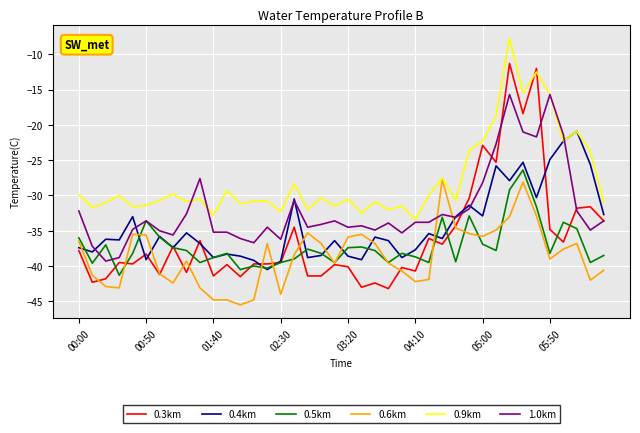

How many distinct data groups are displayed?

6